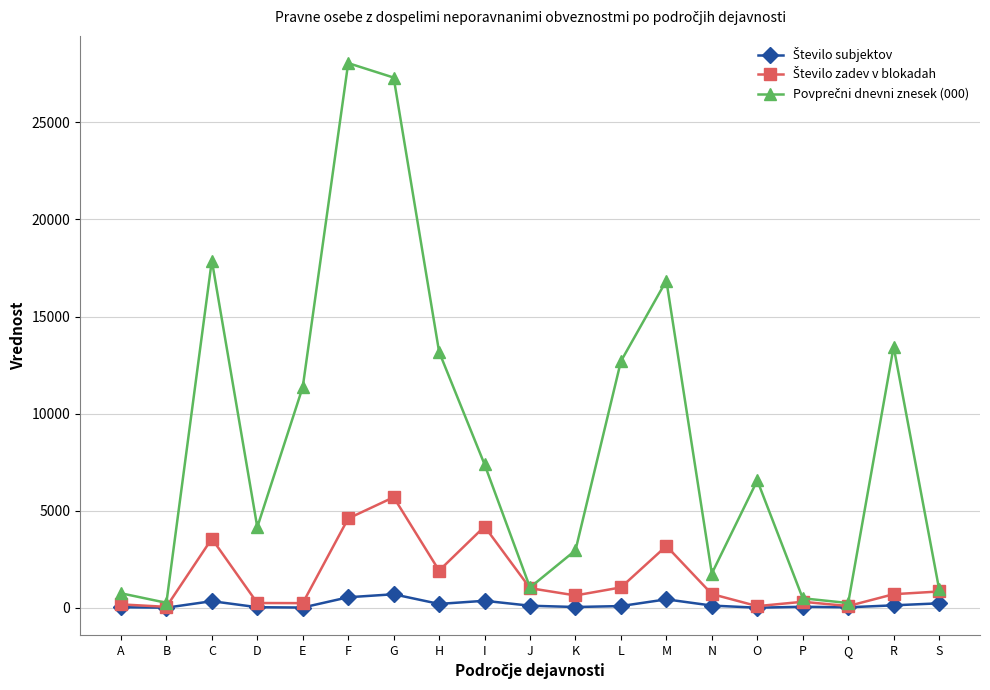

What is the maximum value shown in the chart?

28049.0